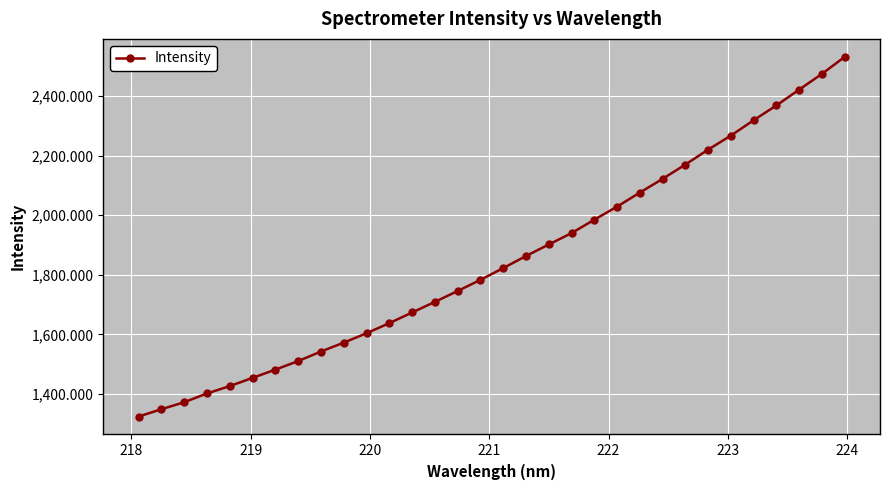

What is the average value?

1846.8